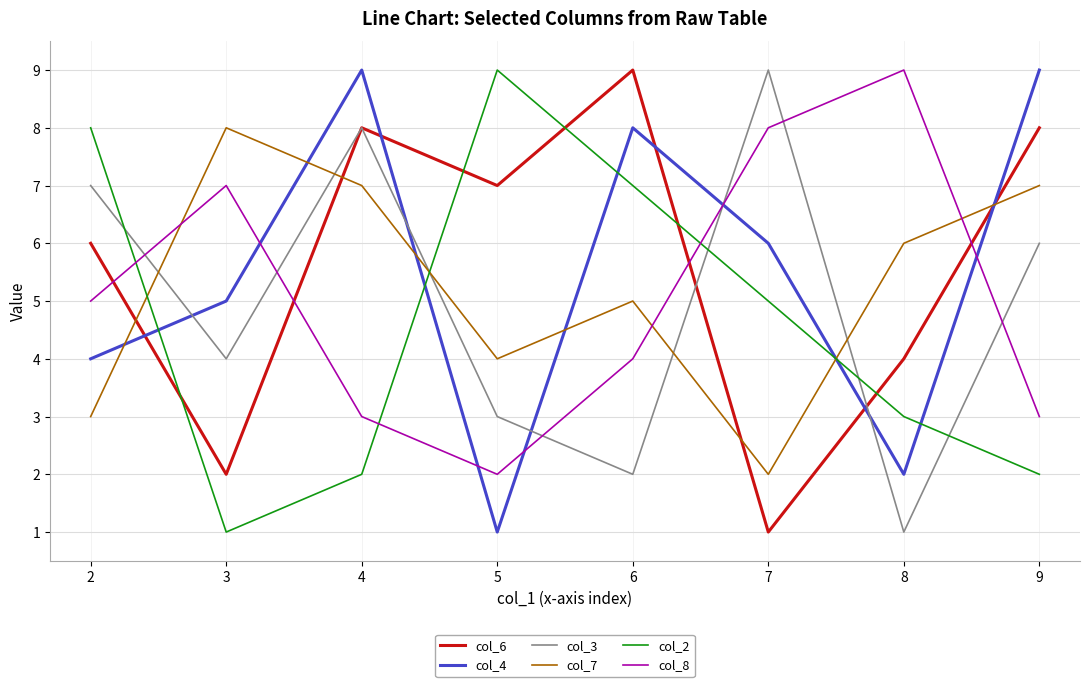

Is it true that col_6 equals 8 at 2?

False